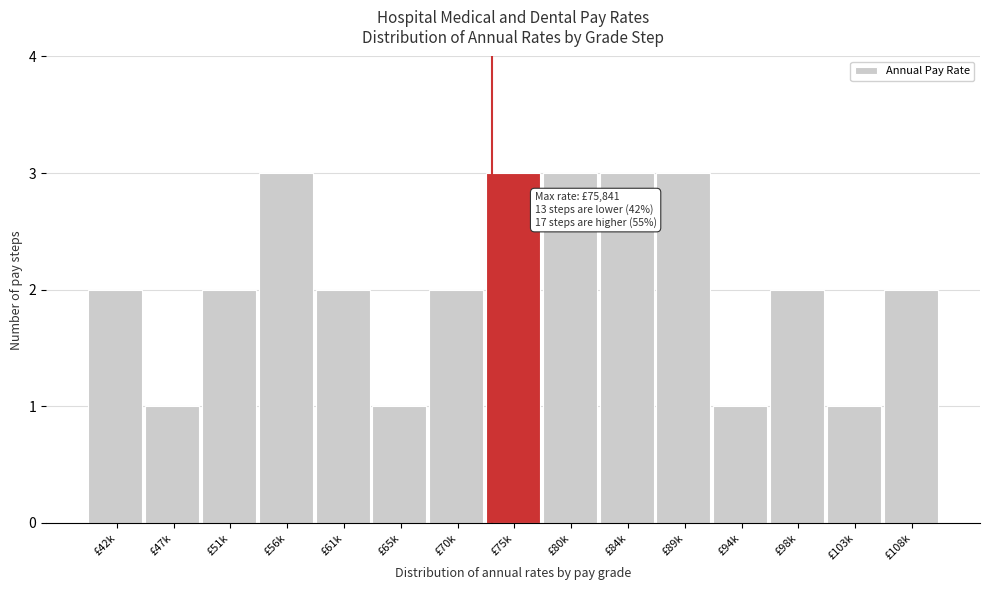

Reading right to left, extract all data points from this chart.

2	1	2	1	3	3	3	3	2	1	2	3	2	1	2